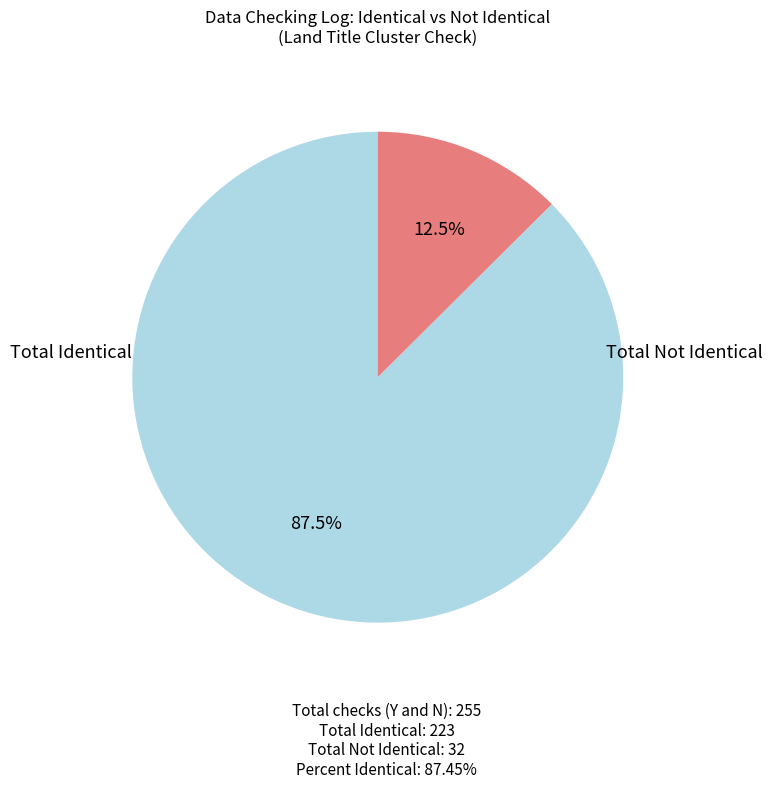

Is there any slice that represents more than half of the pie?

Yes